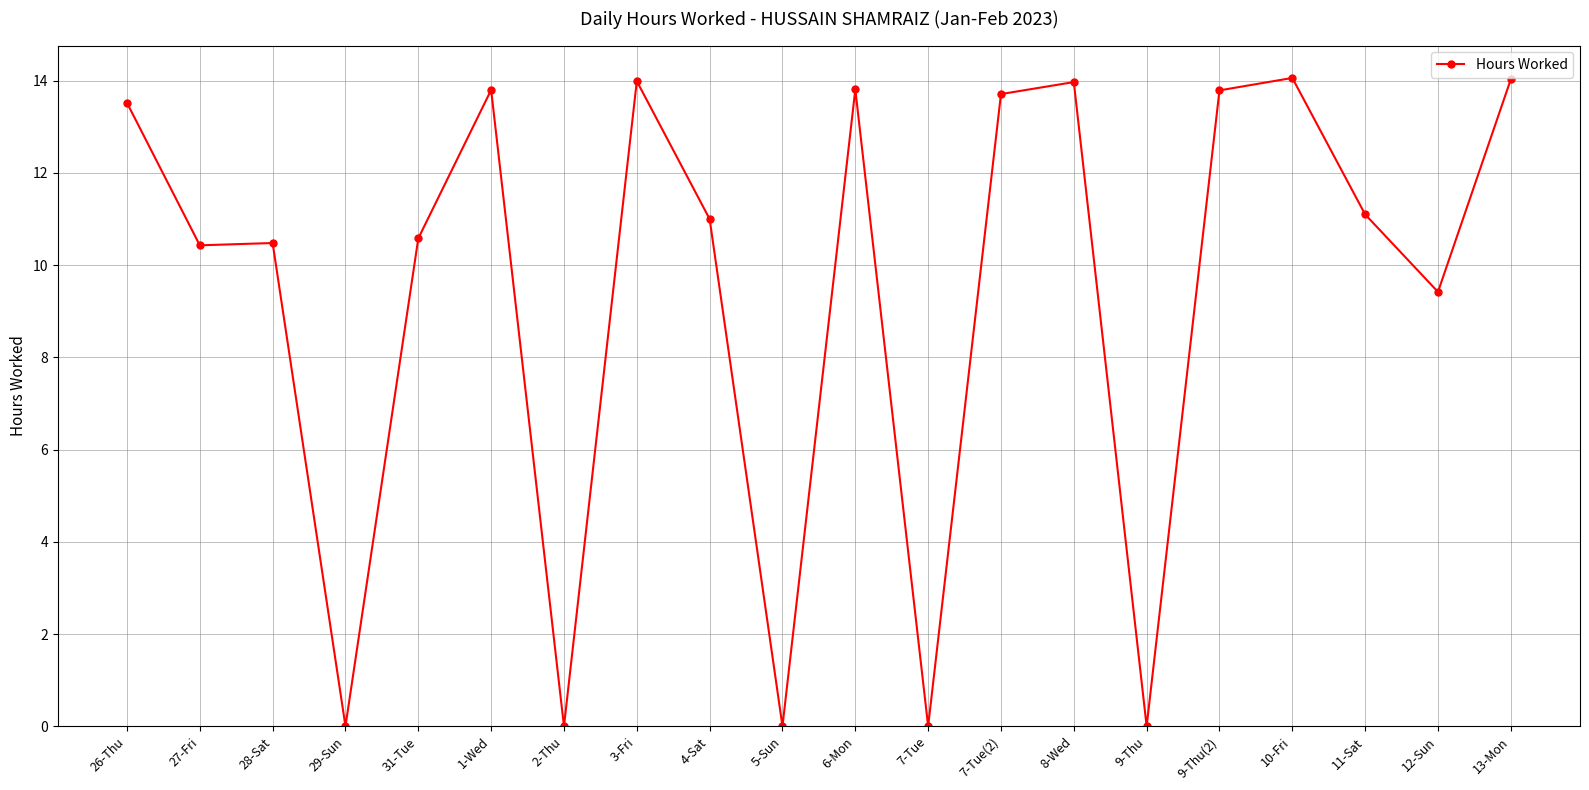

The value at 6-Mon is 6.6. True or false?

False